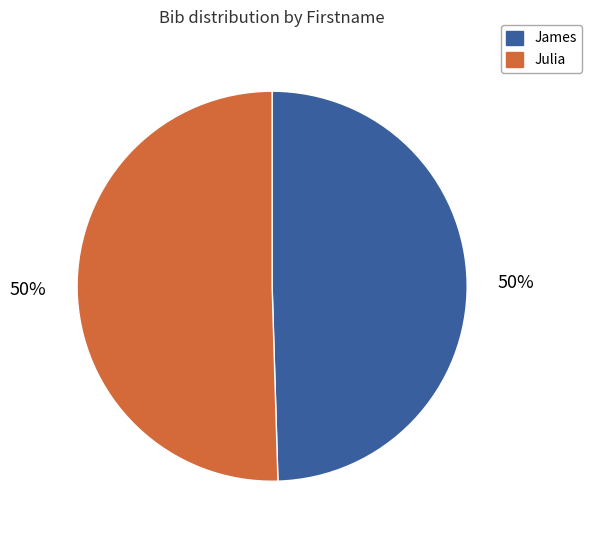

True or false: Julia accounts for 60% of the total.

False